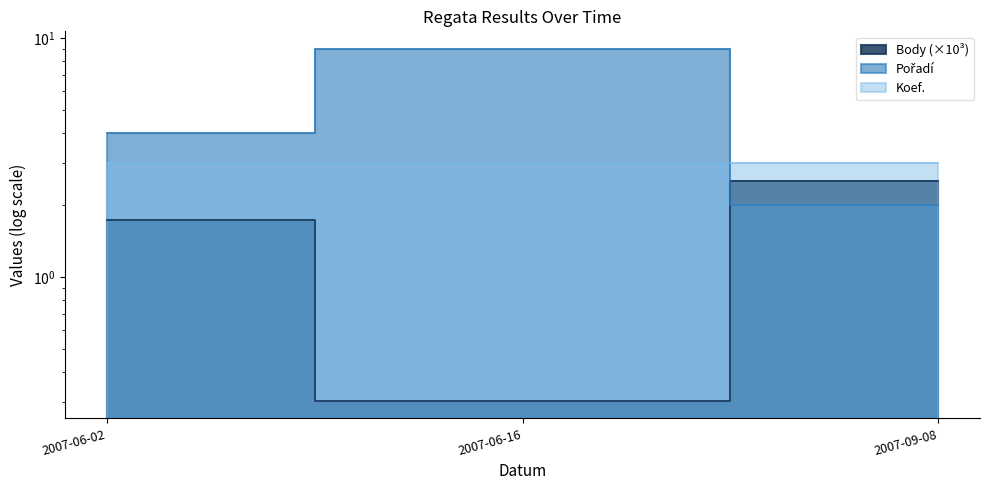

At which category is the sum across all series the highest?

2007-06-16